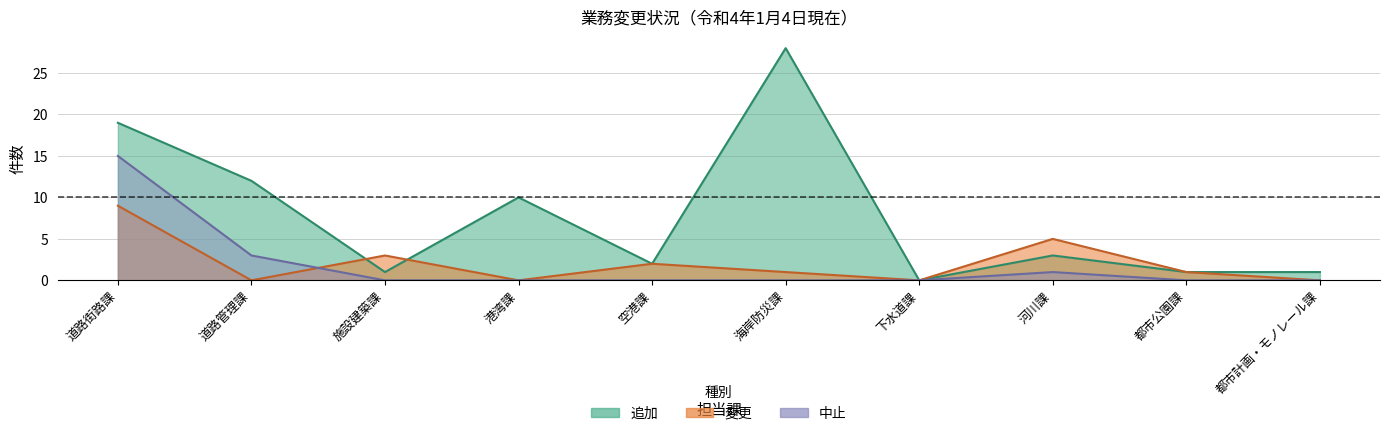

What is the total value across all series at 道路管理課?

15